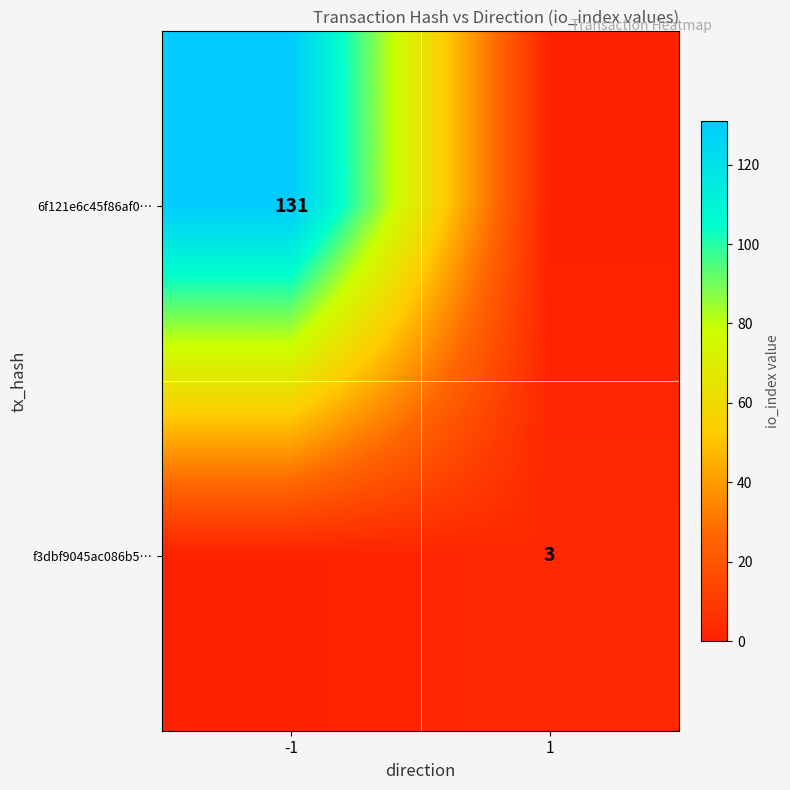

Is it true that 6f121e6c45f86af0… equals 173 at -1?

False